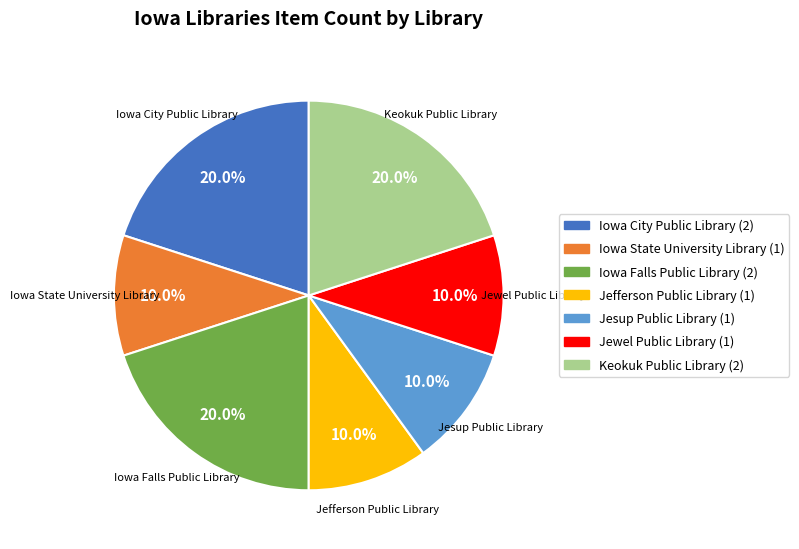

To the nearest percent, what is the average slice percentage?

14%